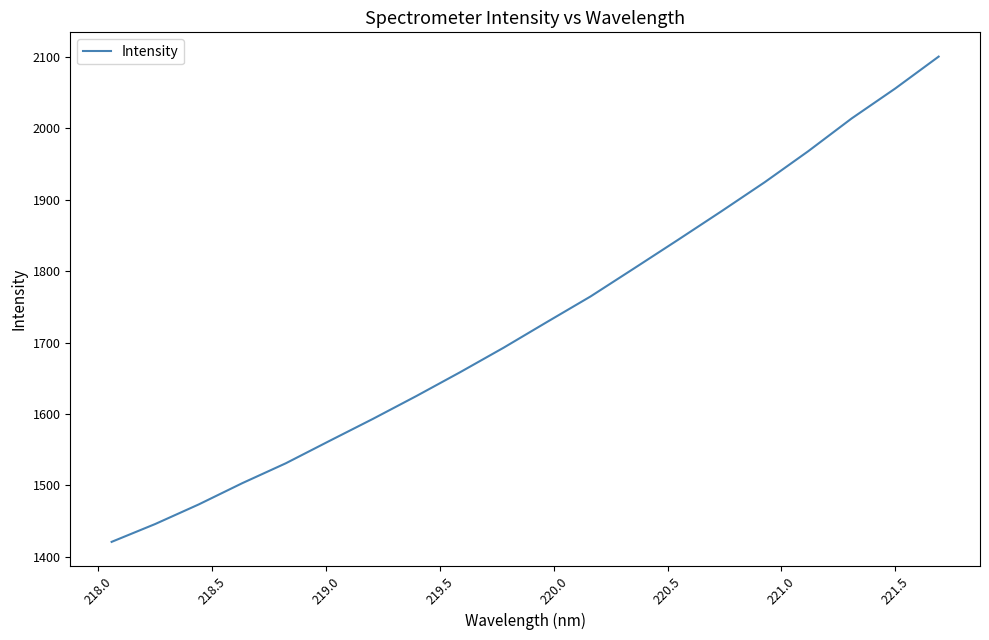

What is the greatest value displayed?

2100.5